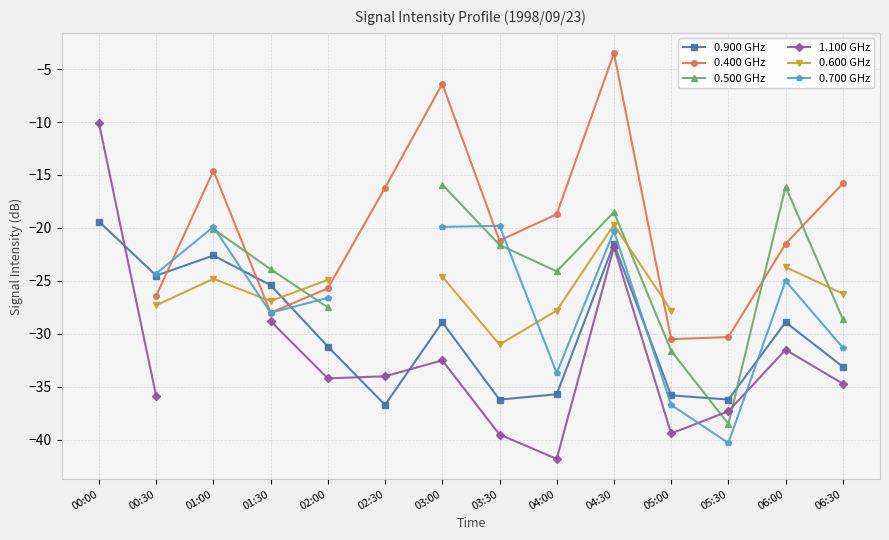

Which series ends up on top after the final intersection of 1.100 GHz and 0.700 GHz?

0.700 GHz